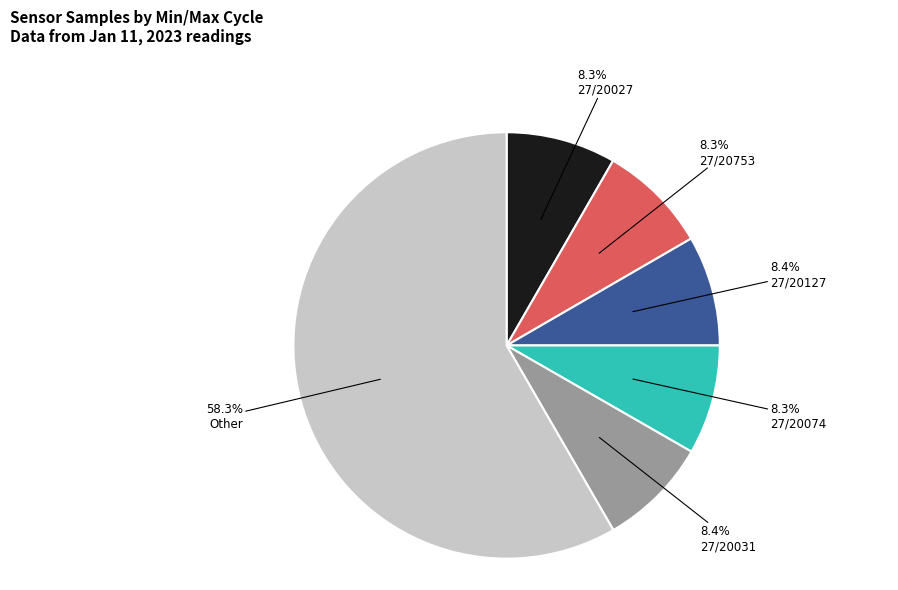

To the nearest percent, what is the average slice percentage?

17%